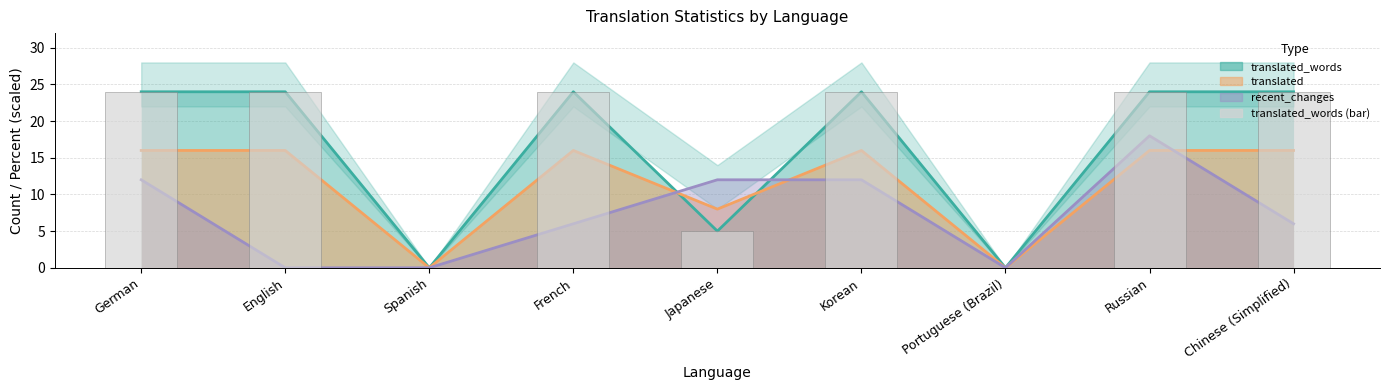

List the labels in order of value, largest first.

German, English, French, Korean, Russian, Chinese (Simplified), Japanese, Spanish, Portuguese (Brazil)